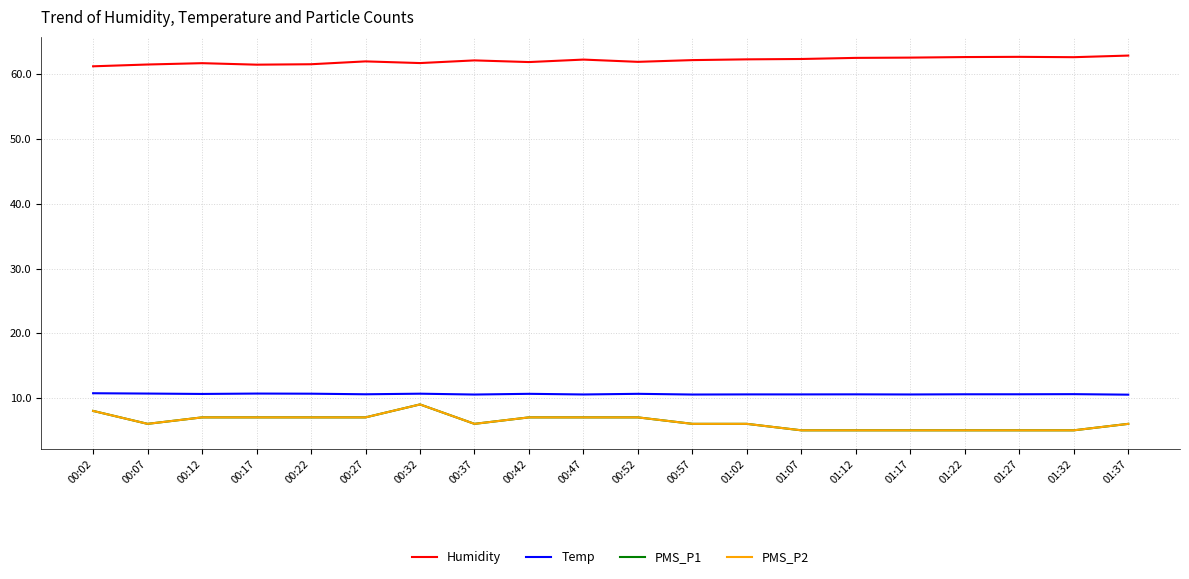

What is the difference between the maximum and second lowest values in the PMS_P2 series?

4.0